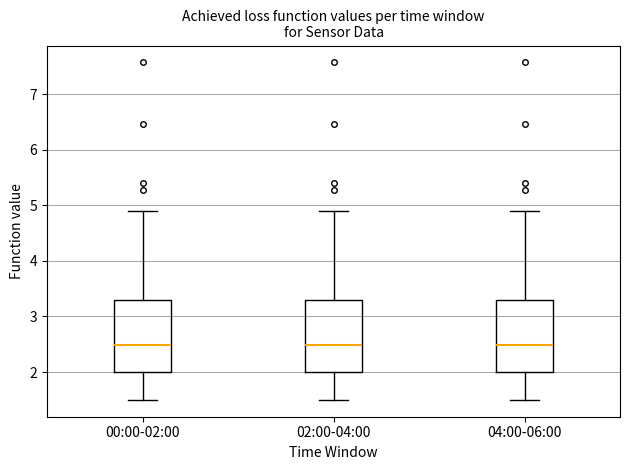

Where is the upper edge of the box for 02:00-04:00 on the y-axis? The values are not printed on the chart, so give them approximately, as read against the axis.

3.3